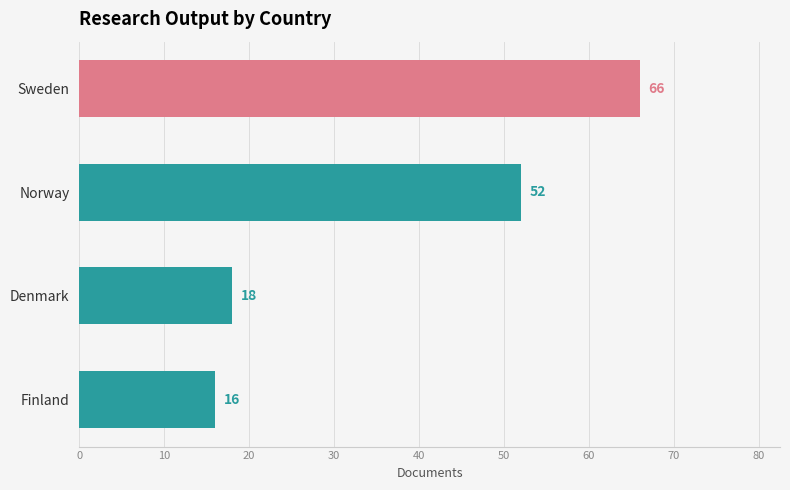

How many data points are less than 52?

2